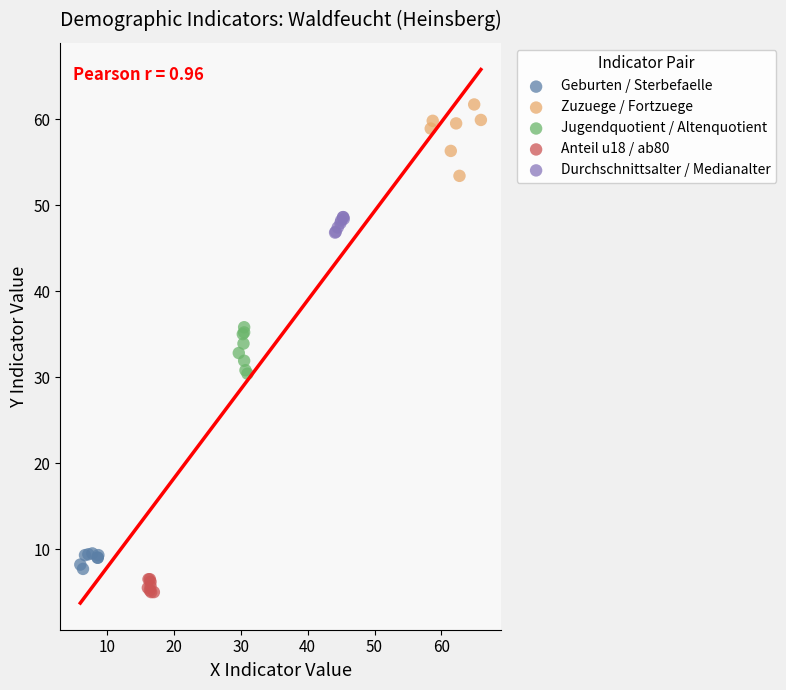

Which series reaches the minimum Y coordinate?

Anteil u18 / ab80